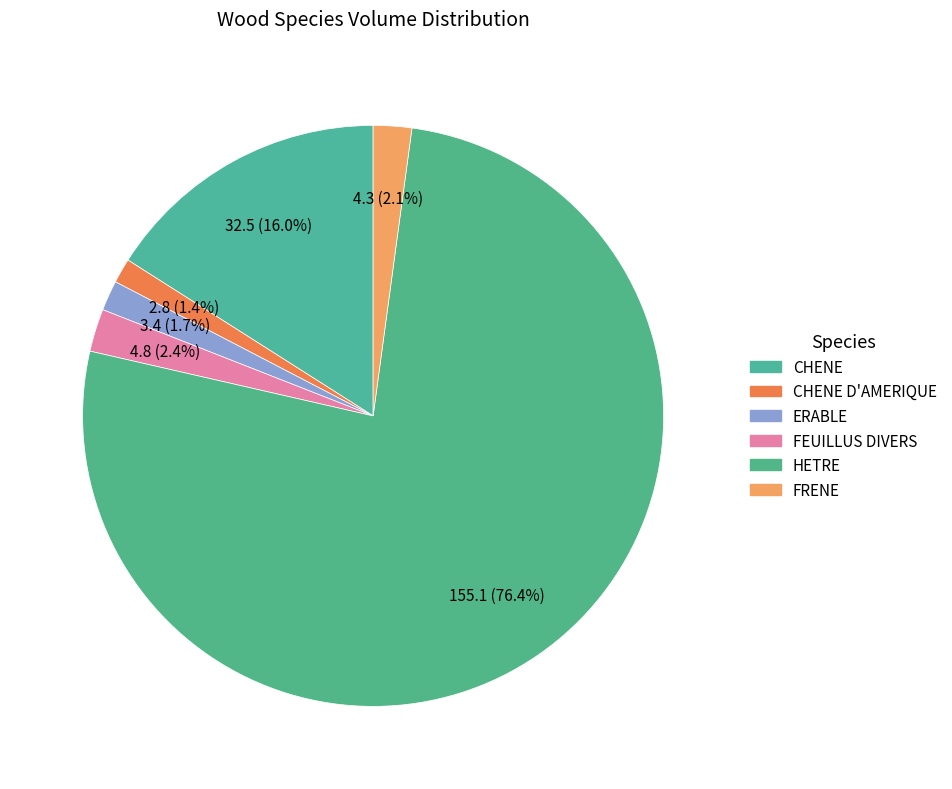

What percentage is the CHENE slice, to the nearest percent?

16%